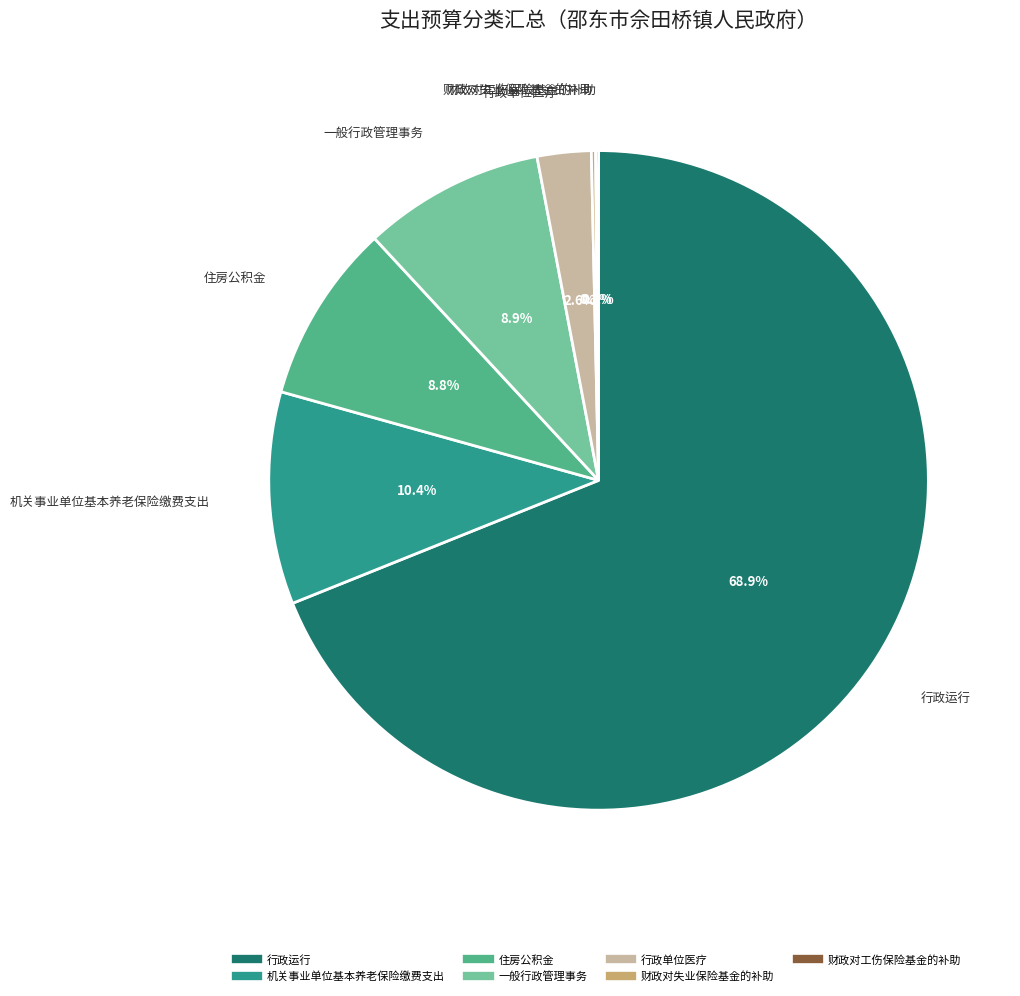

Which slice is the largest?

行政运行